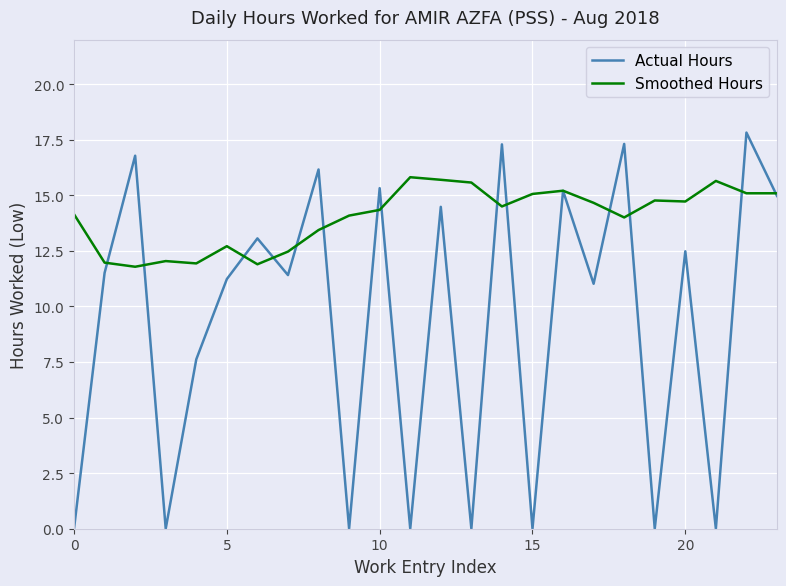

Which series has the widest spread of values?

Actual Hours